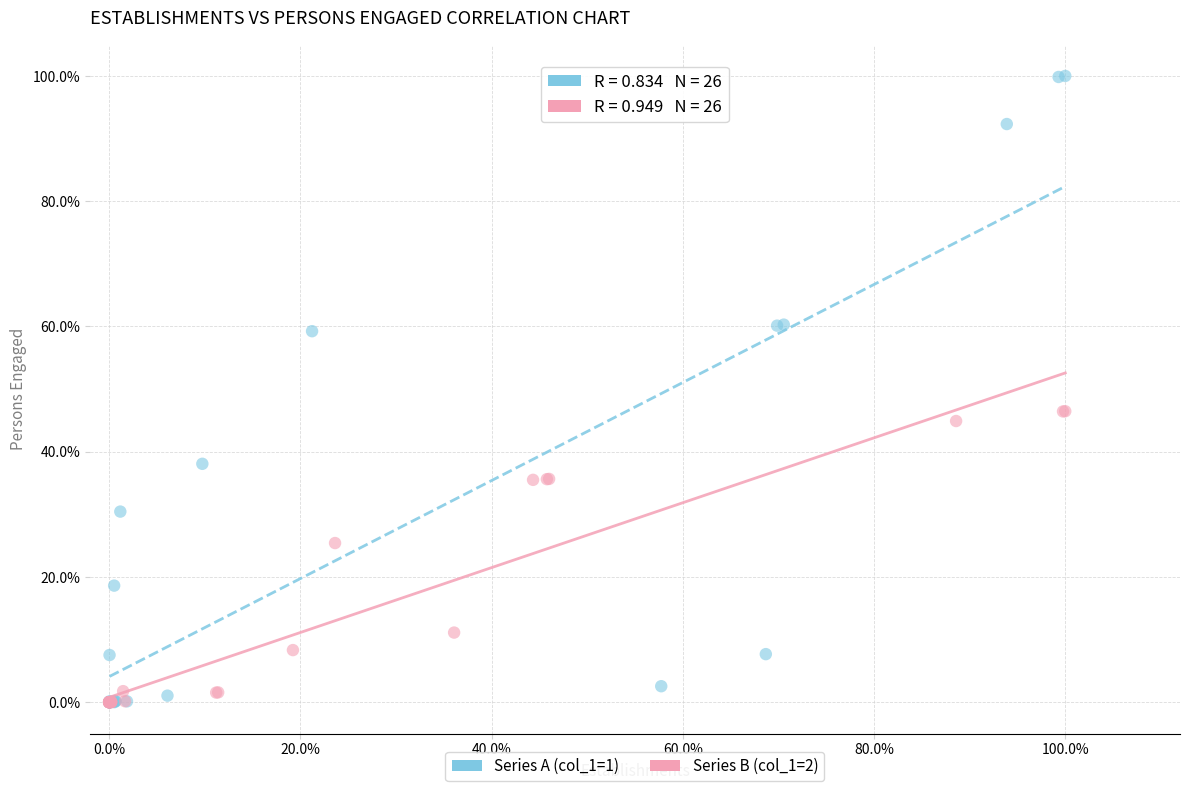

Which series has the widest spread of Y values?

Series A (col_1=1)